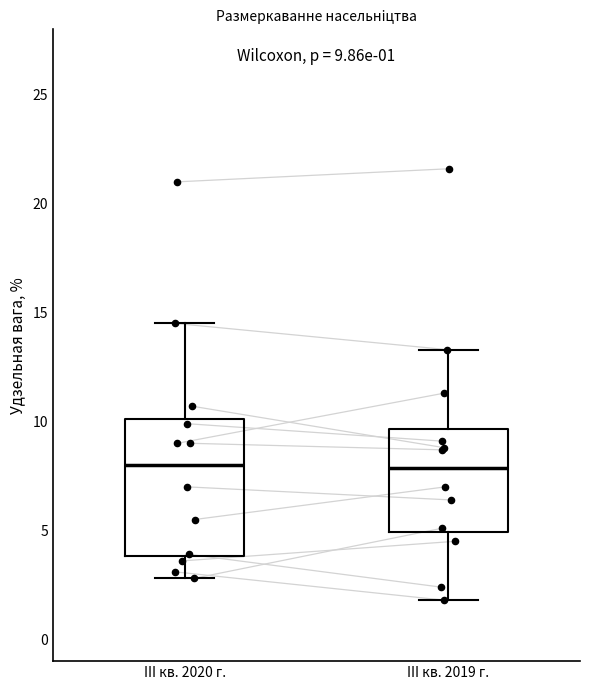

Comparing the boxes themselves (not the whiskers), which one is the tallest?

III кв. 2020 г.